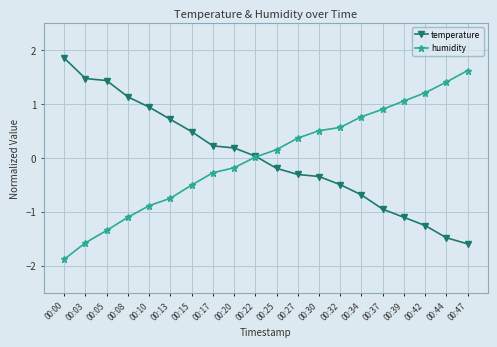

Is the value of humidity at 00:30 greater than the value of temperature at 00:39?

Yes